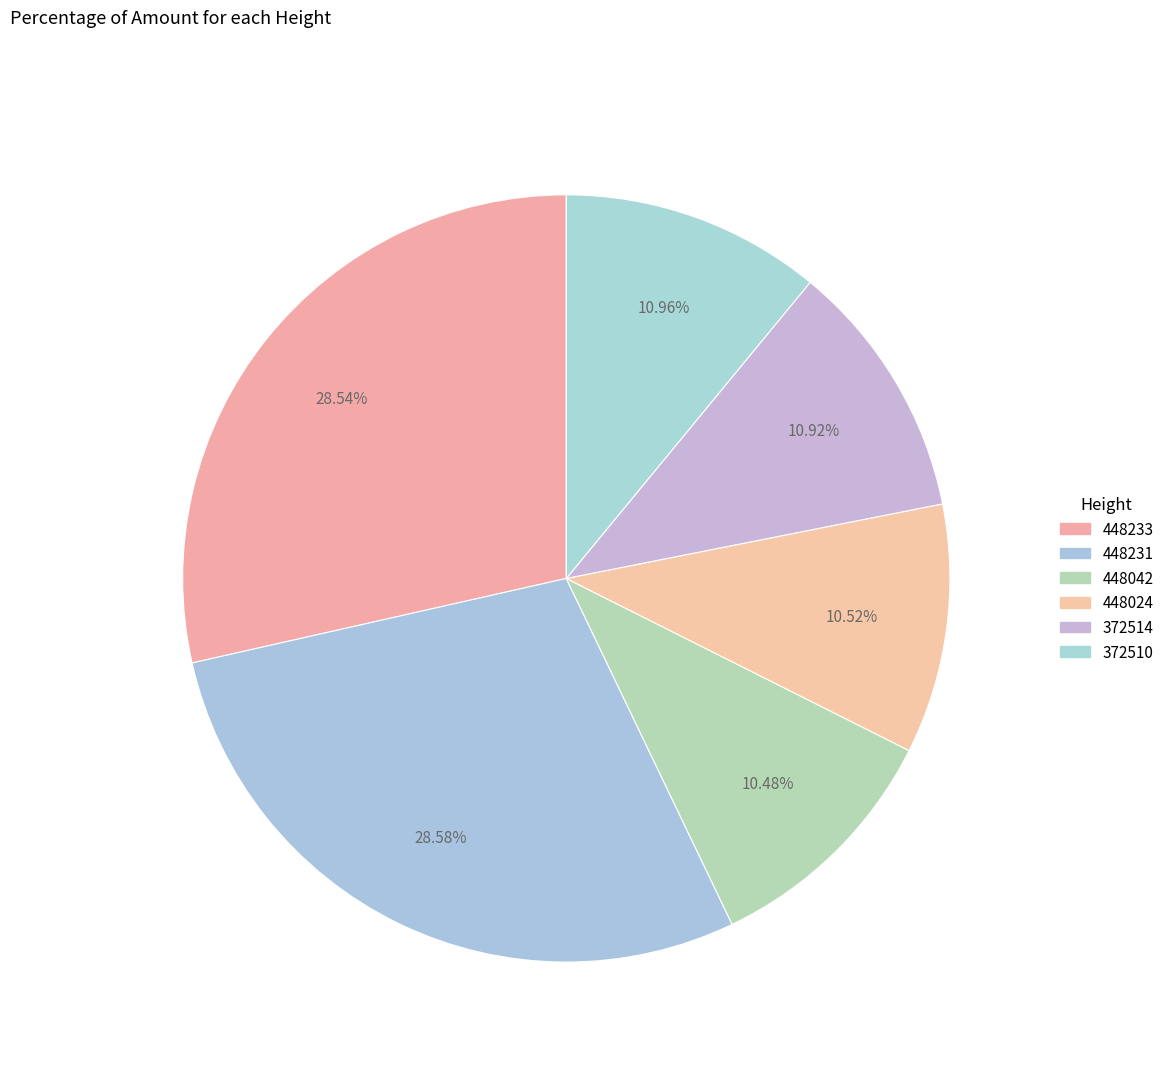

How many slices are in this pie chart?

6